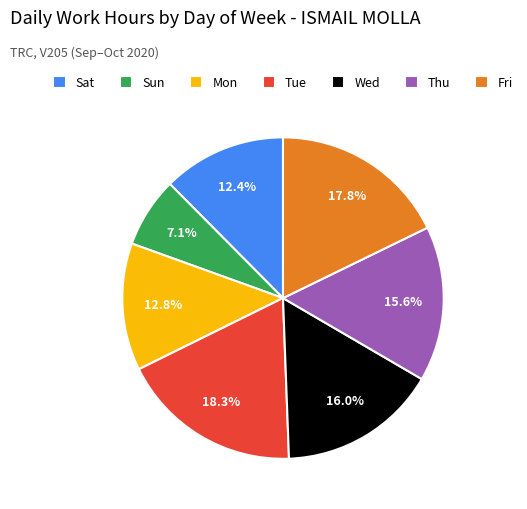

What is the smallest slice in the pie chart?

Sun